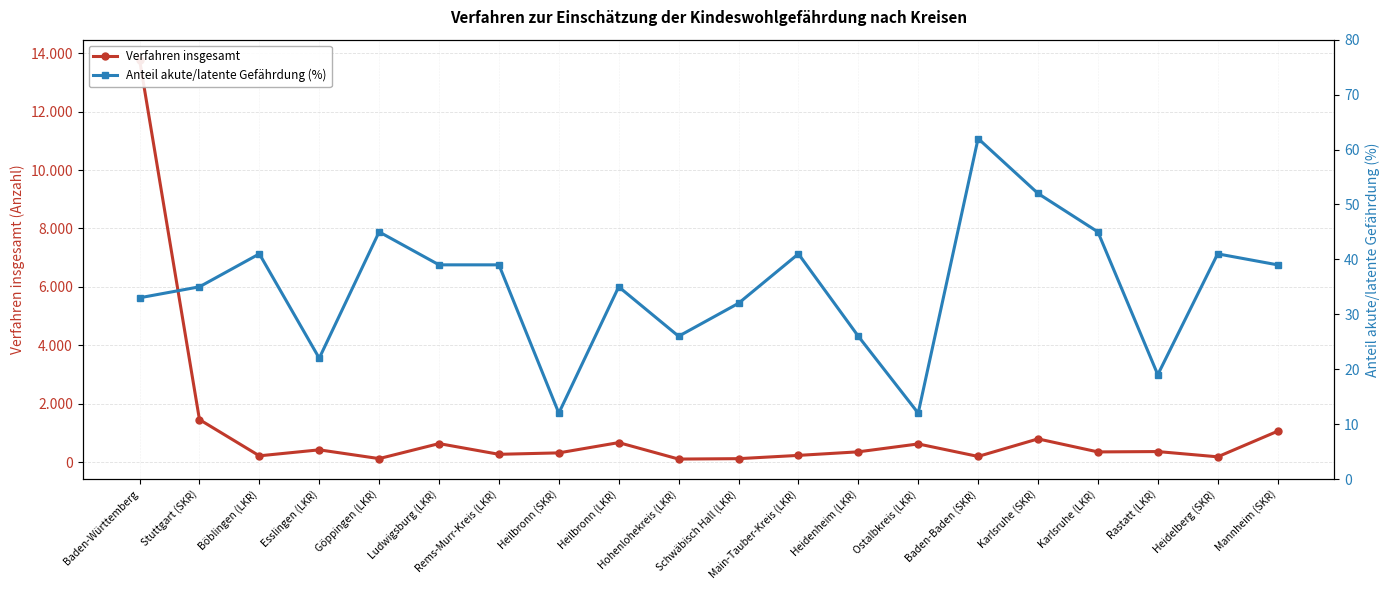

True or false: Anteil akute/latente Gefährdung (%) and Verfahren insgesamt intersect in this chart.

False